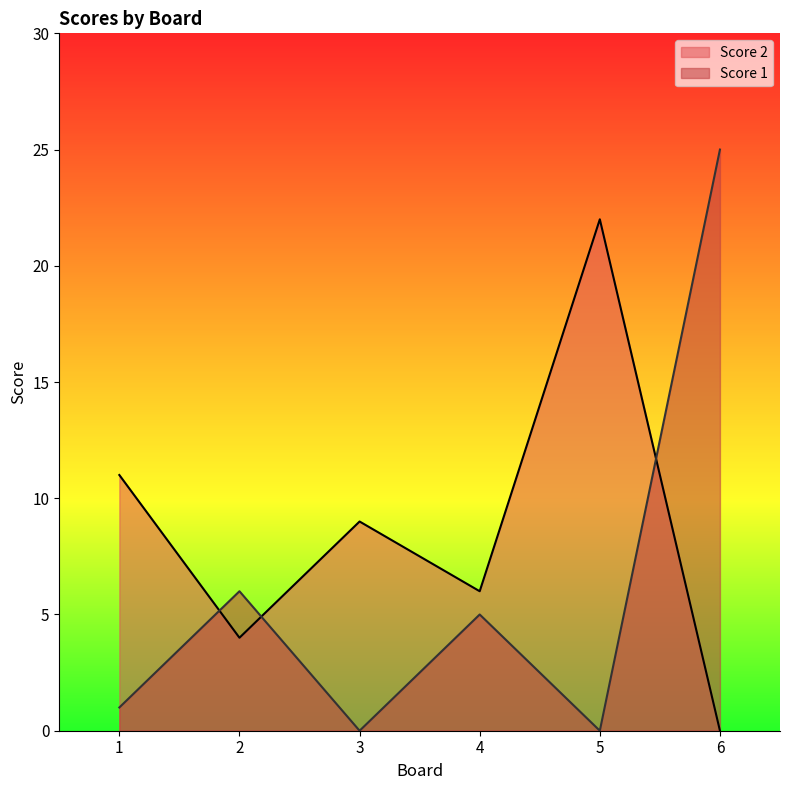

Which series ends up on top after the final intersection of Score 1 and Score 2?

Score 1